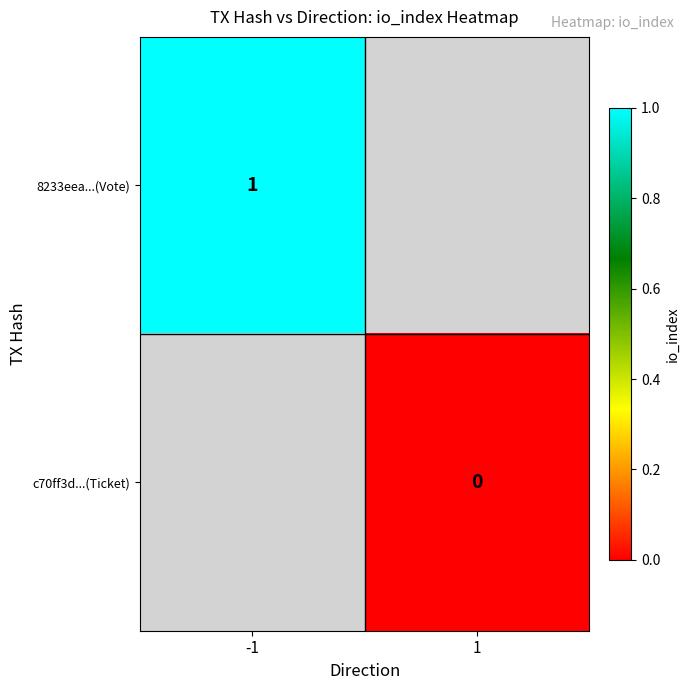

At which category does the chart reach its minimum across all series?

1